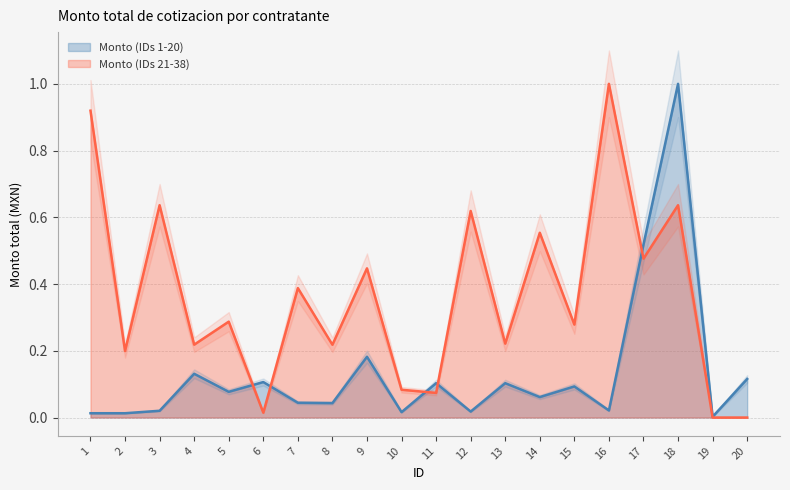

What is the total value across all series at 16?

1.0